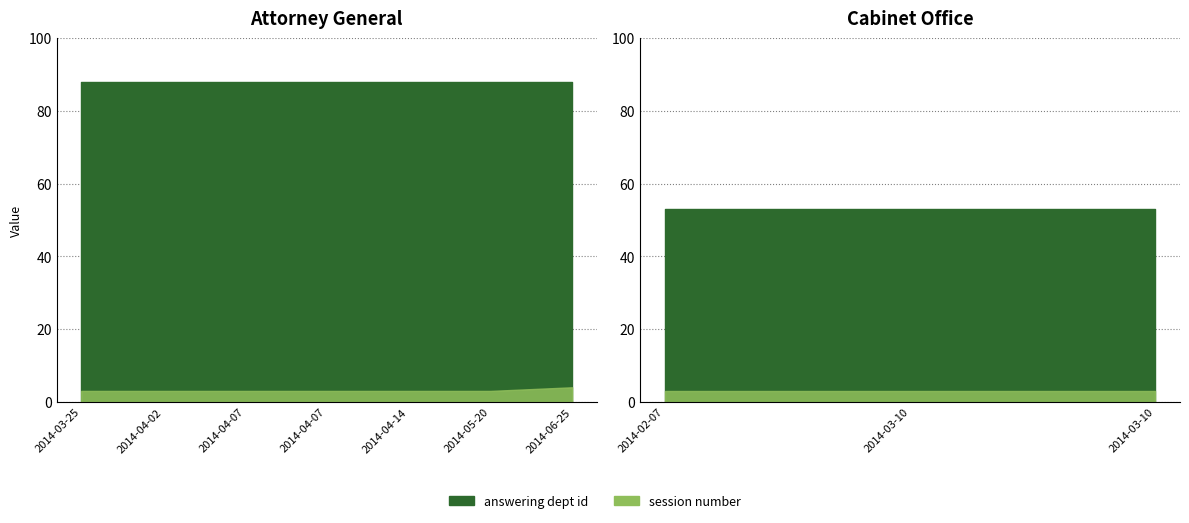

What is the spread (max minus min) of values at 2014-04-14?

85